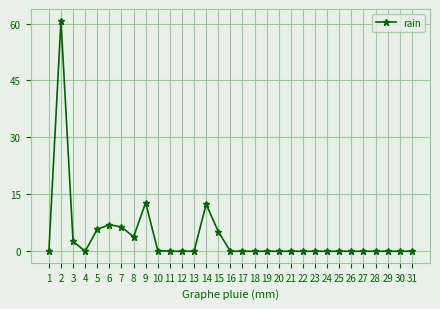

What is the maximum value shown in the chart?

60.8